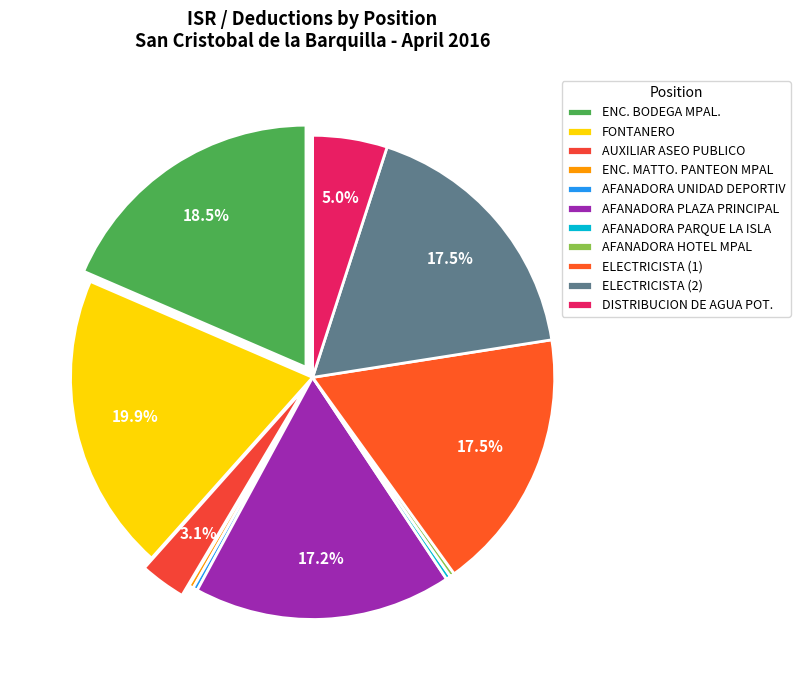

What is the largest slice in the pie chart?

FONTANERO